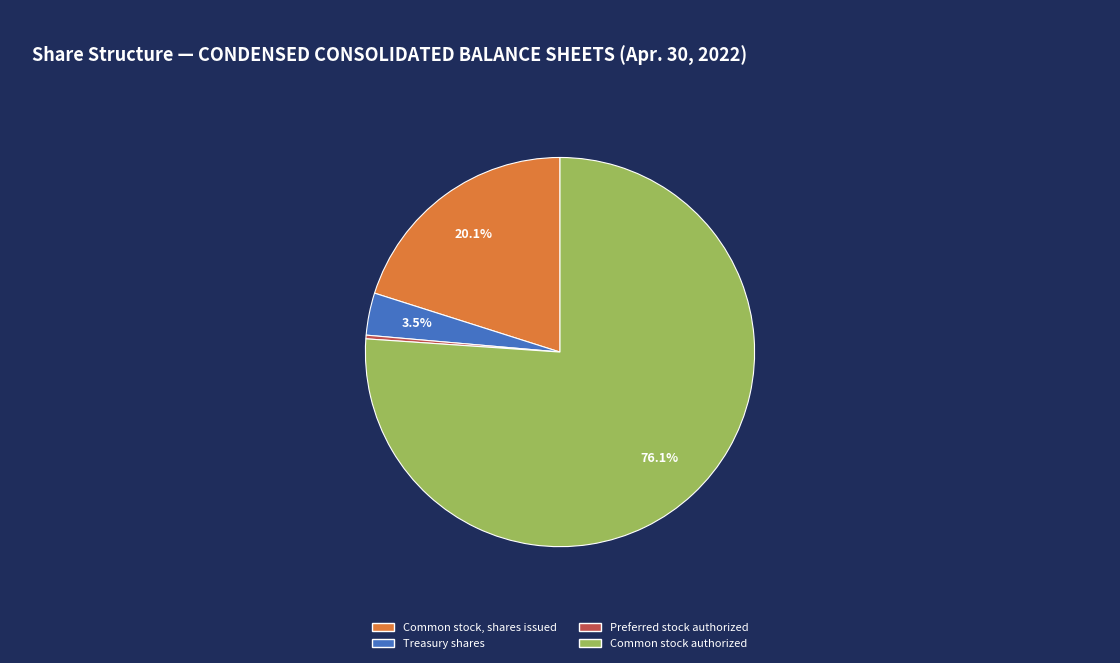

Which slice is the smallest?

Preferred stock authorized